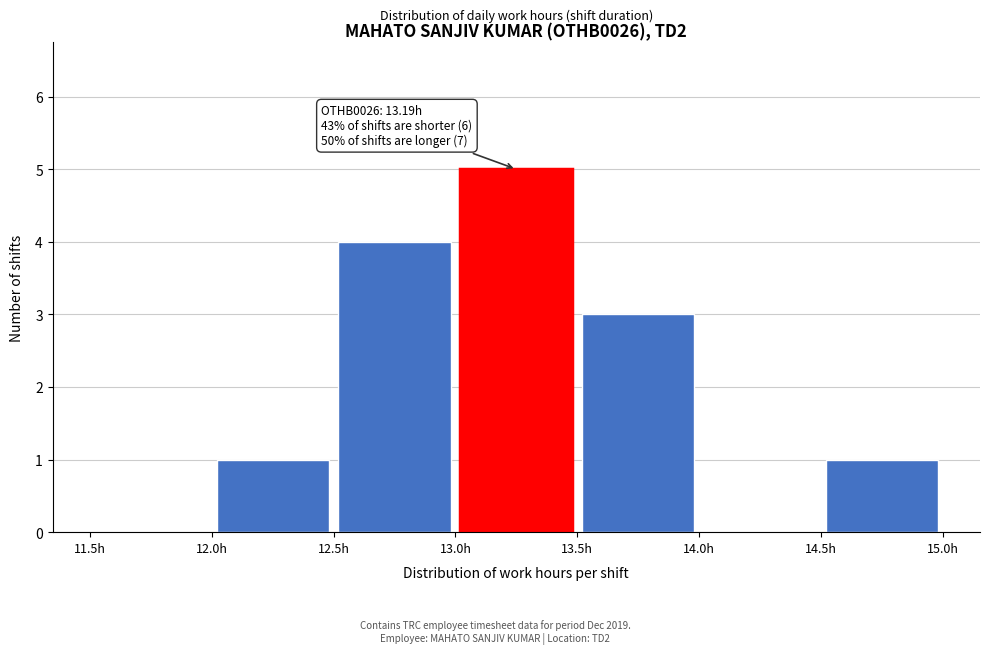

Which range on the x-axis has the tallest bar?

13.0 to 13.5